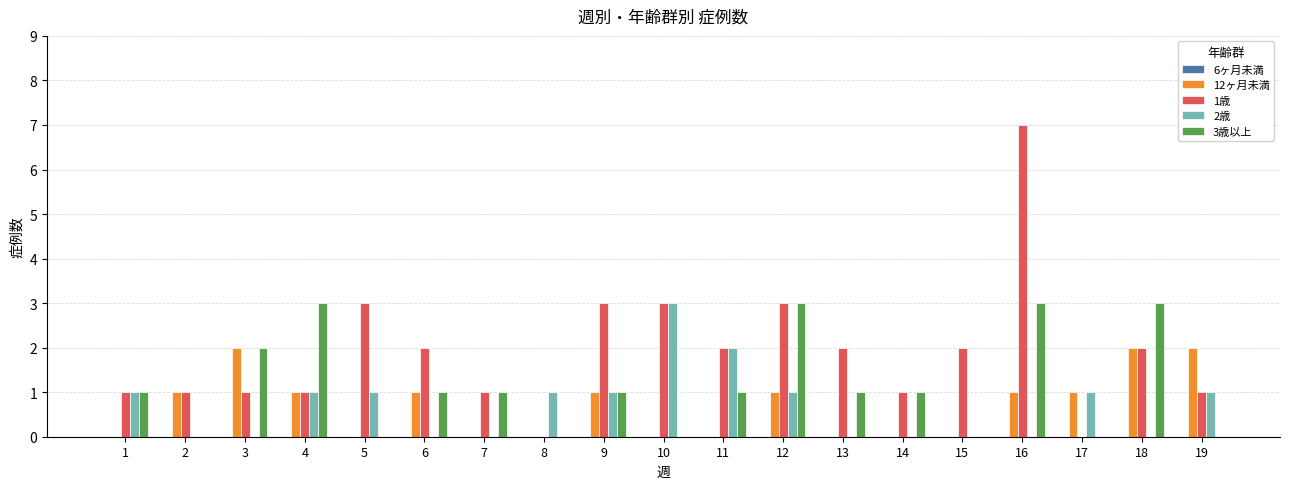

Between 6 and 16, which series saw the biggest shift?

1歳